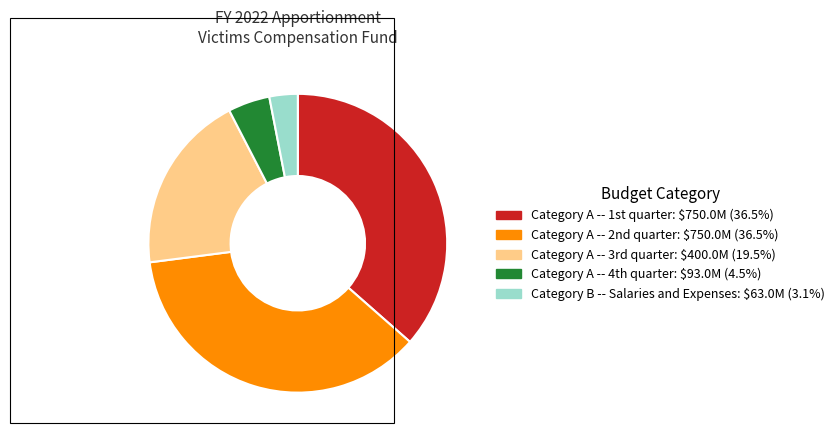

Is there a majority slice in this chart?

No